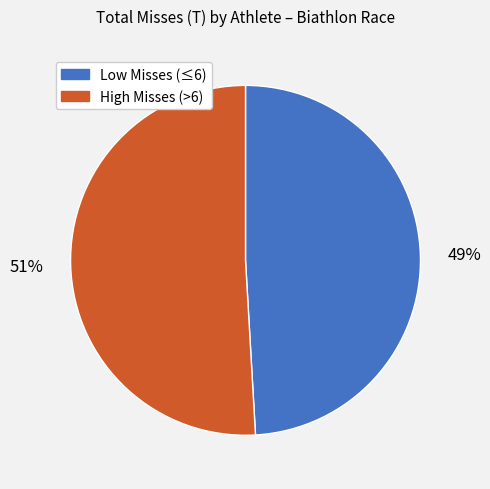

Is there a majority slice in this chart?

Yes